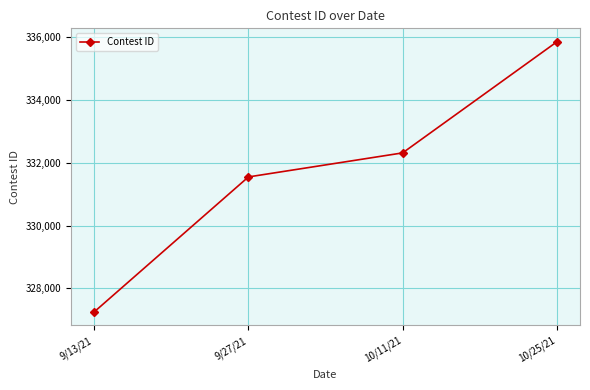

What is the sum of all values?

1326965